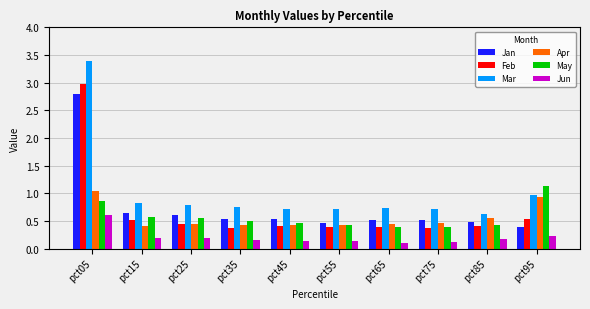

What is the difference between the maximum and minimum values in the Jan series?

2.4